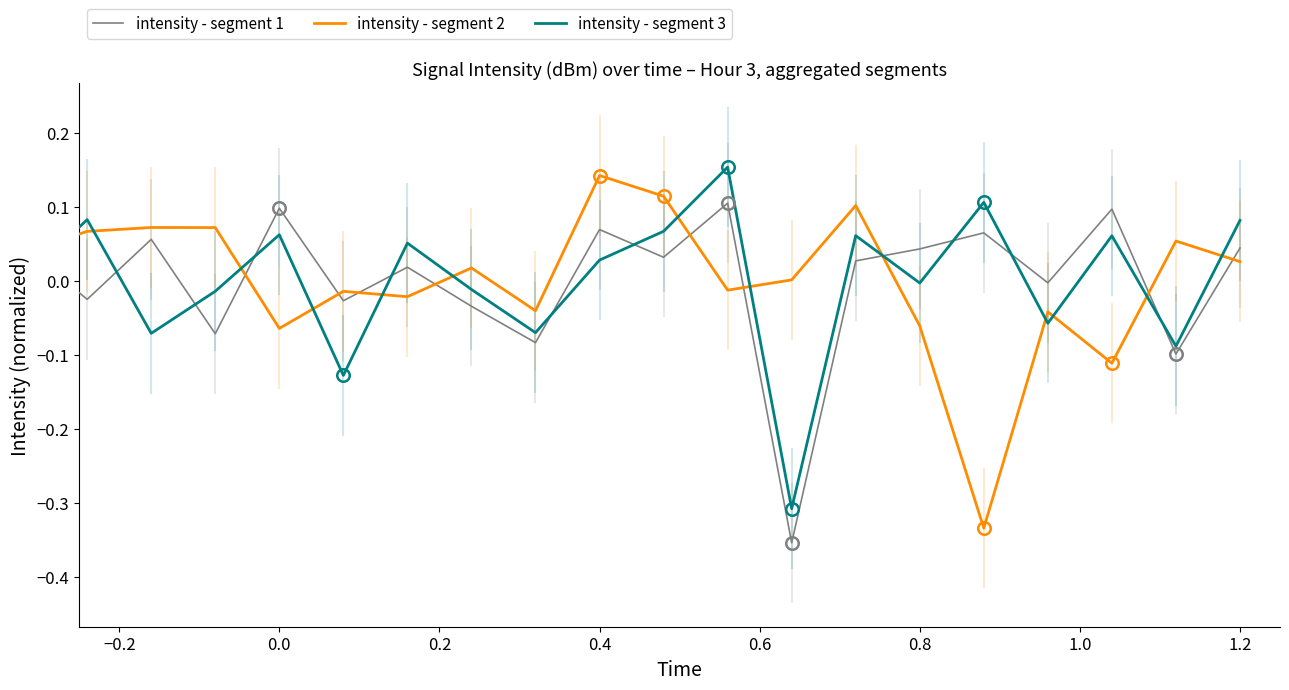

In intensity - segment 3, how many points are higher than both neighbors (excluding endpoints)?

7